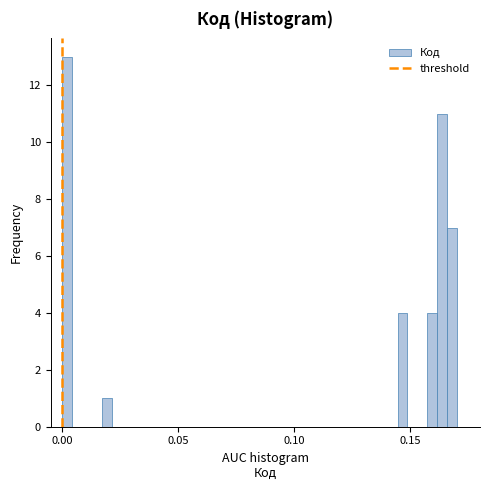

Read against the x-axis, roughly where is the centre of the tallest bar?

0.000